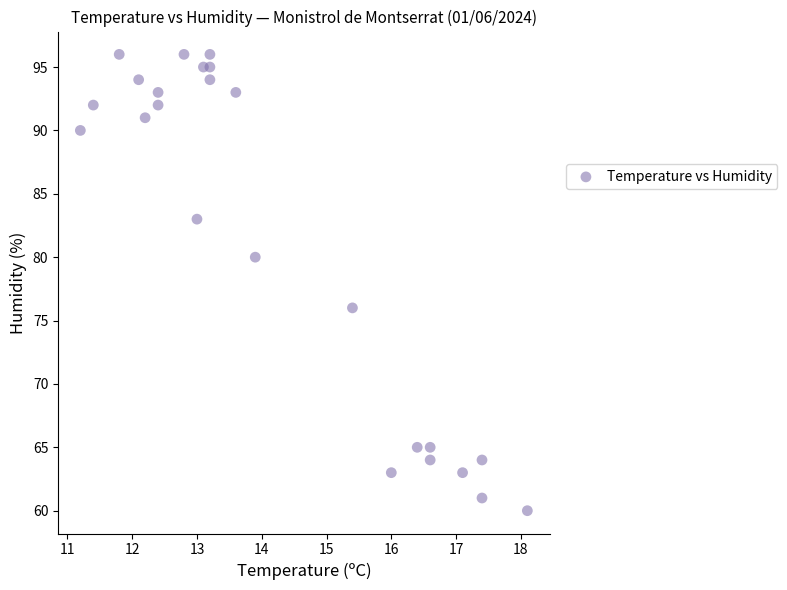

What is the range of Y values (max minus min)?

36